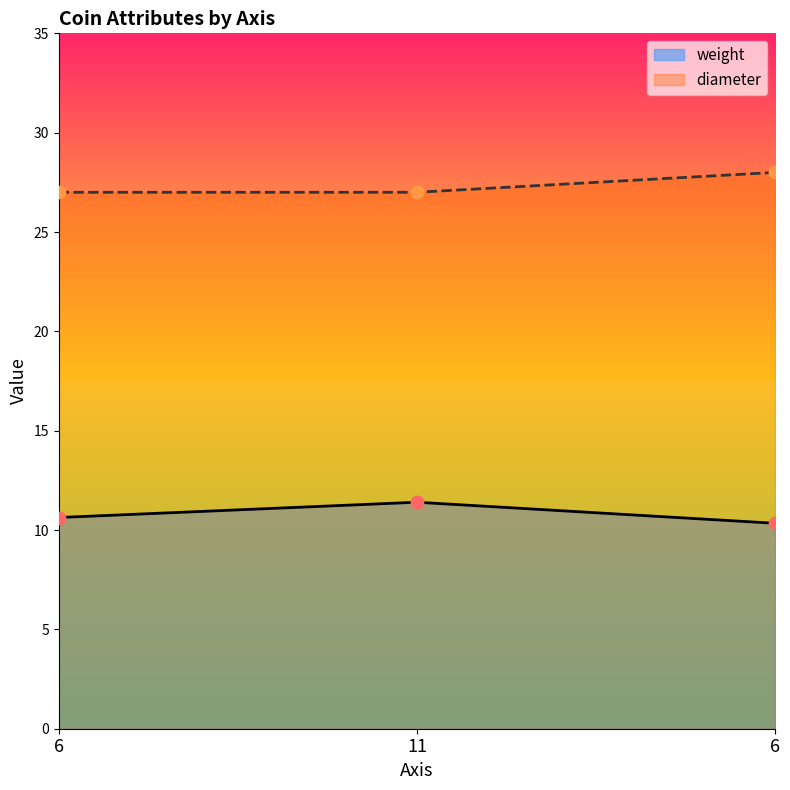

Which series reaches the maximum Y coordinate?

diameter